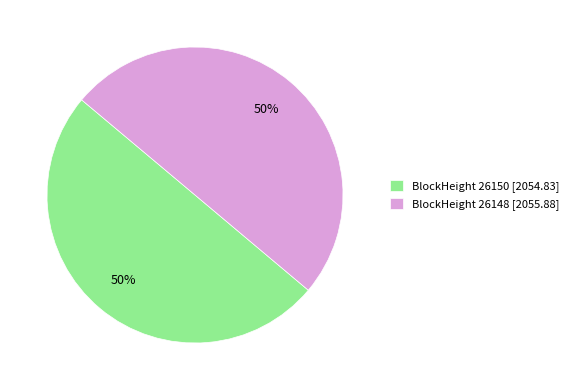

Is the sum of BlockHeight 26148 [2055.88] and BlockHeight 26150 [2054.83] greater than half?

Yes